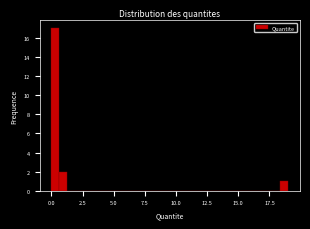

Read against the x-axis, roughly where is the centre of the tallest bar?

0.5